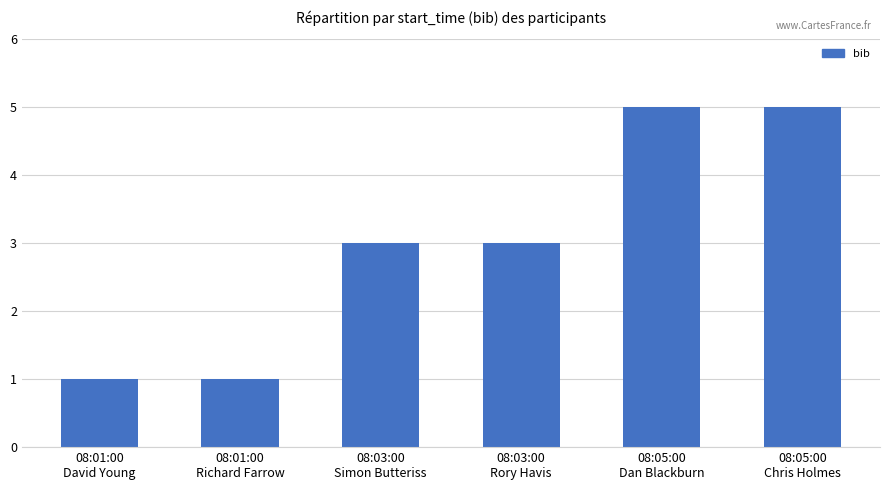

Count the values in the range 1 to 5.

6